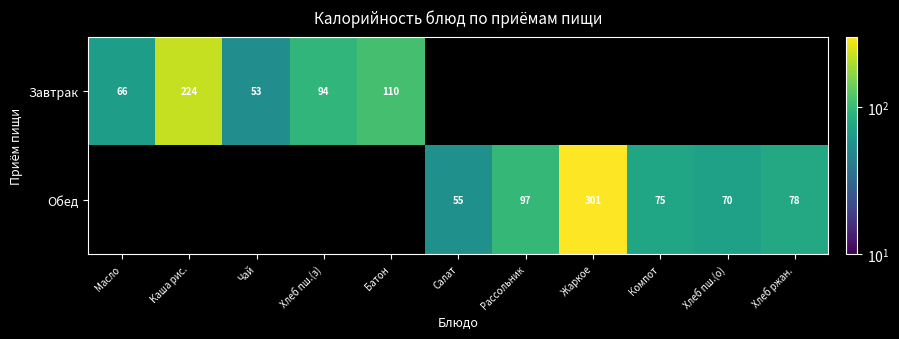

True or false: Обед has a value of 97.0 at Рассольник.

True